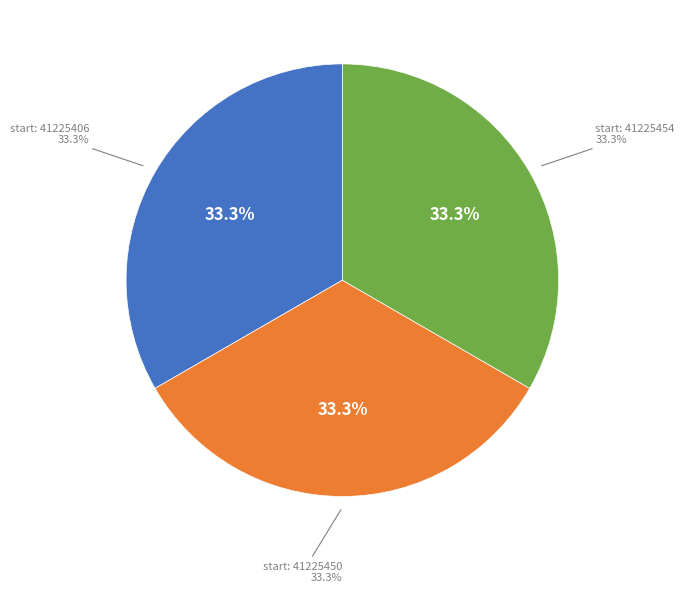

Is there a majority slice in this chart?

No